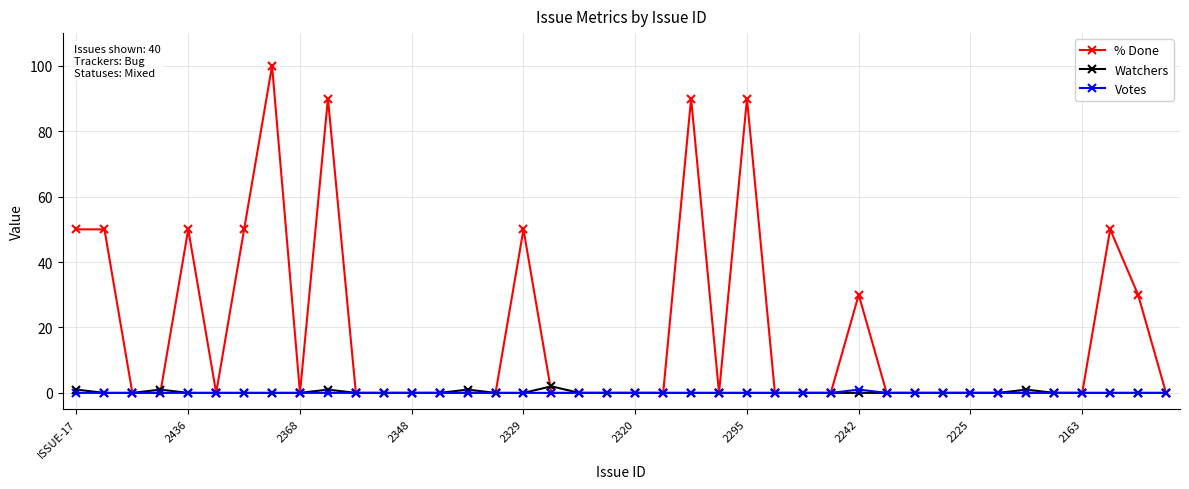

What is the maximum value shown in the chart?

100